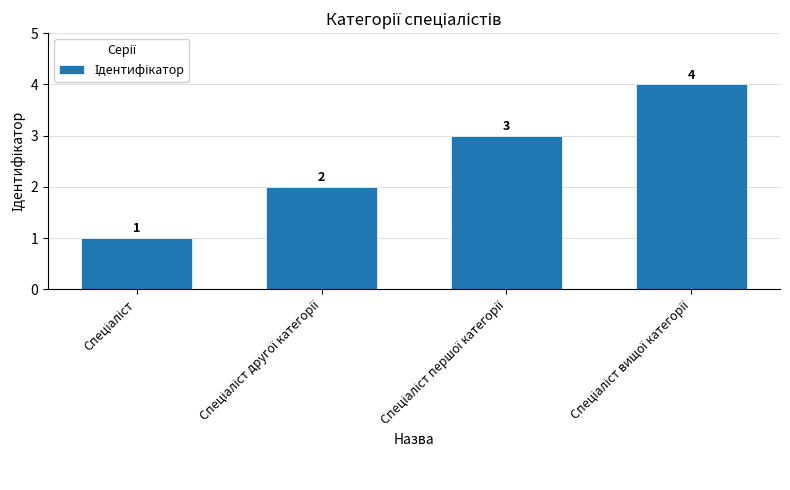

What is the sum of all values?

10